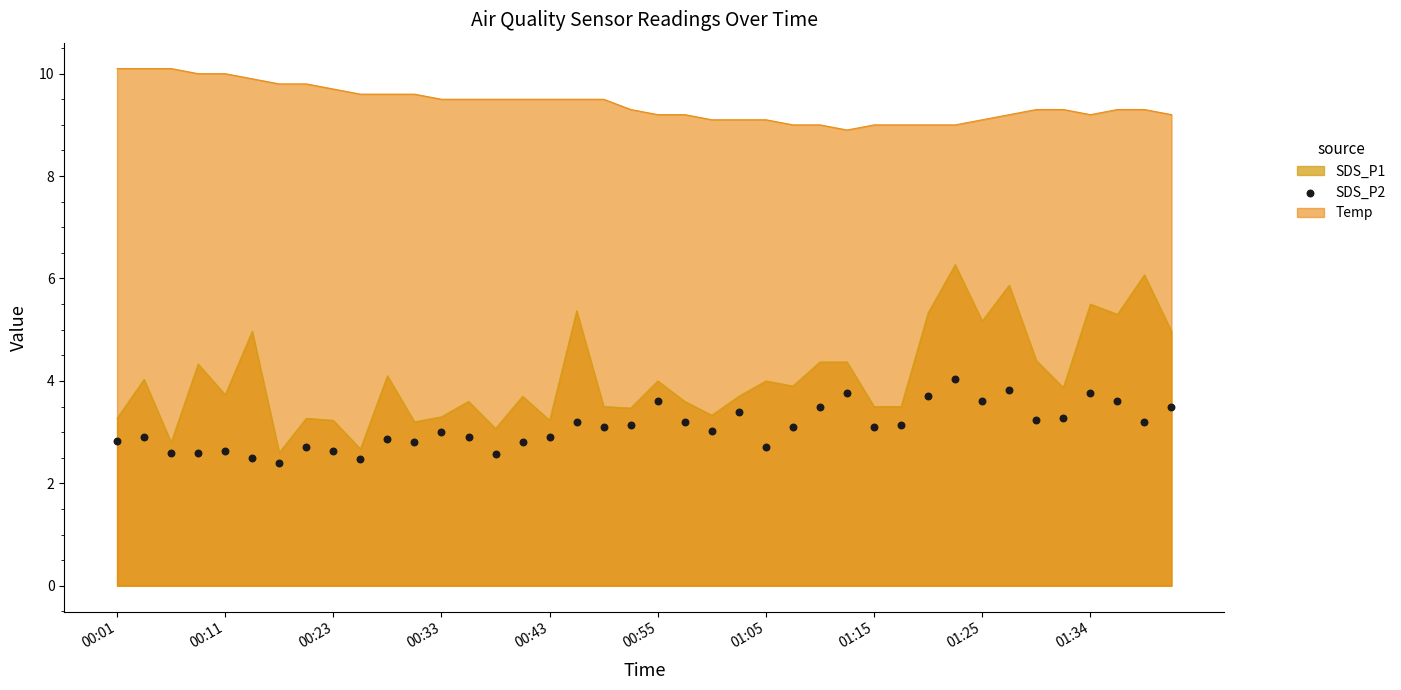

True or false: Temp and SDS_P1 intersect in this chart.

False